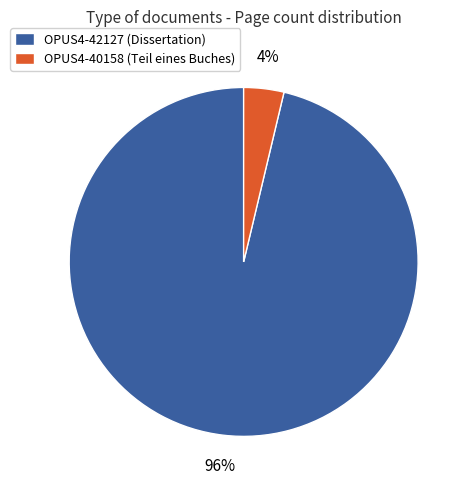

Is the sum of OPUS4-40158 (Teil eines Buches) and OPUS4-42127 (Dissertation) greater than half?

Yes